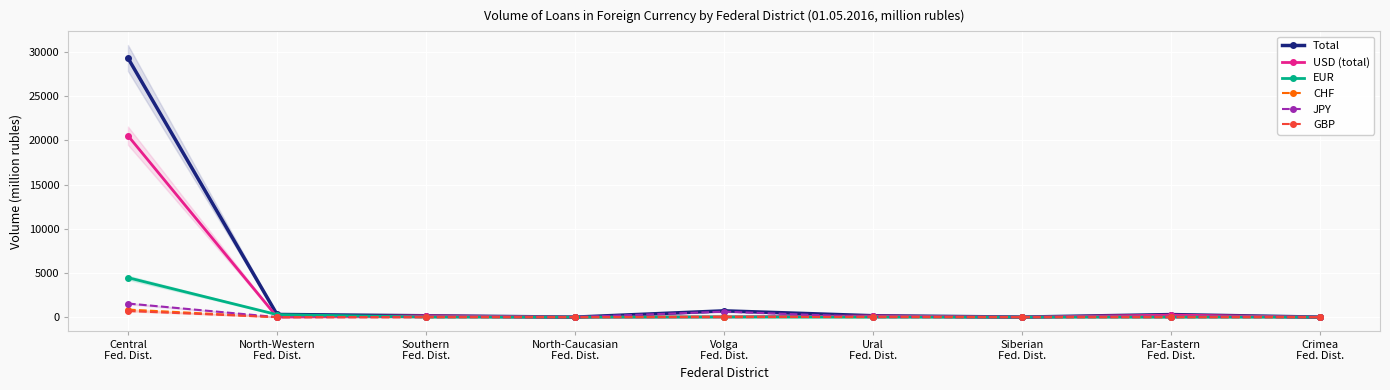

What is the total value across all series at North-Western
Fed. Dist.?

604